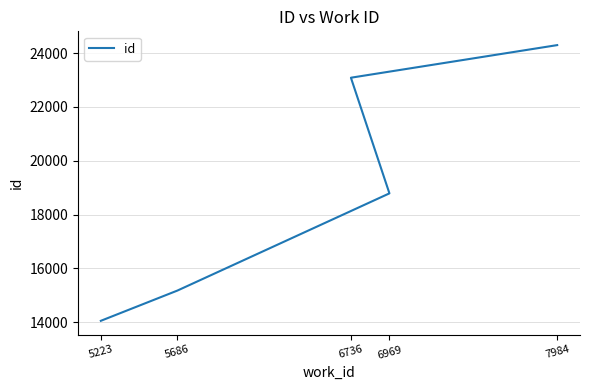

Rank the categories by value from lowest to highest.

5223, 5686, 6969, 6736, 7984